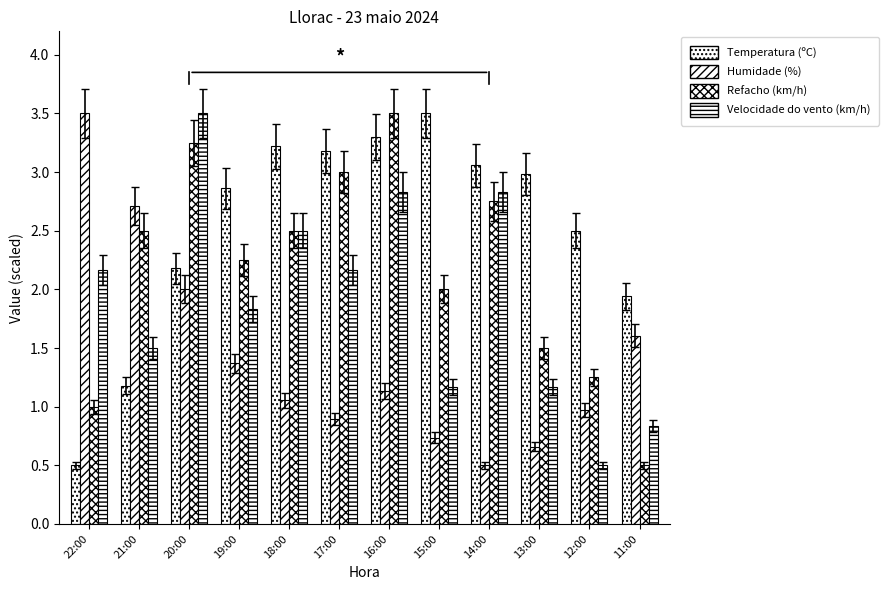

What is the minimum value for Temperatura (ºC)?

0.5